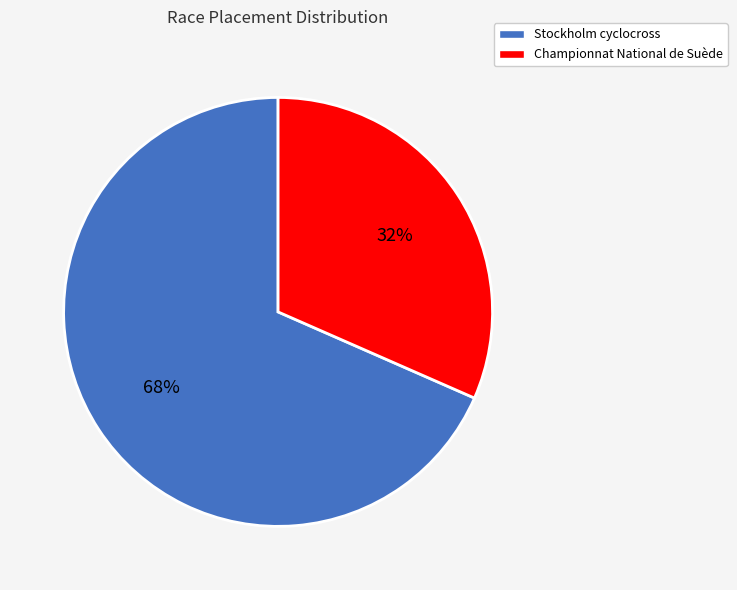

To the nearest percent, what is the combined percentage of Stockholm cyclocross and Championnat National de Suède?

100%